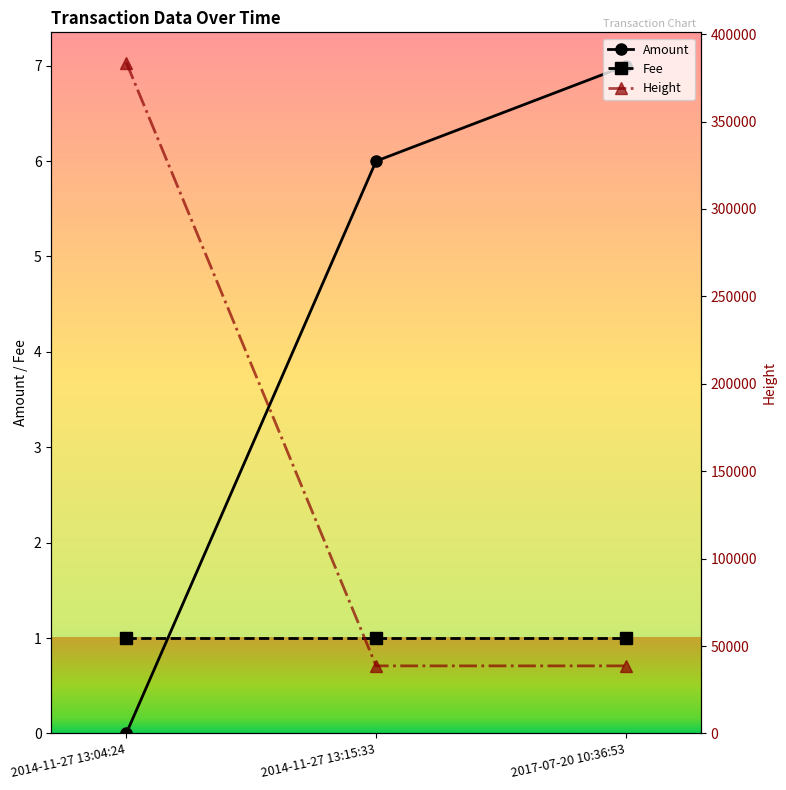

True or false: Amount has a value of 4 at 2014-11-27 13:04:24.

False